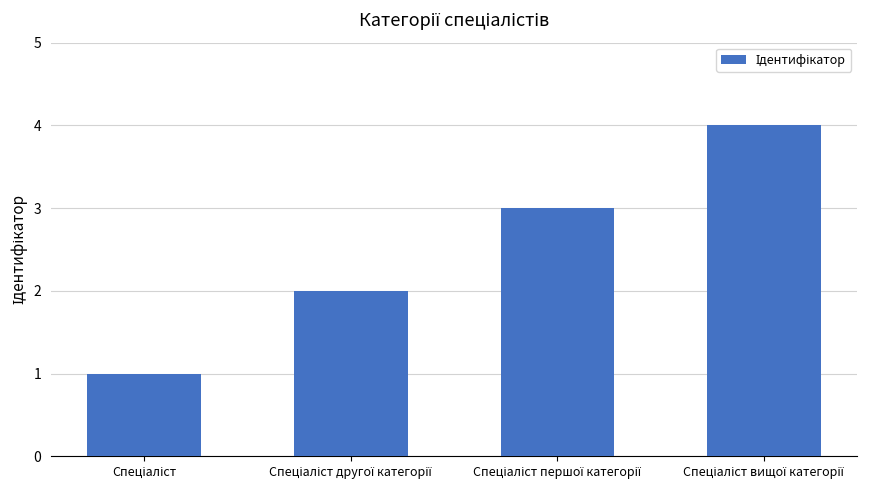

How many bars are there in total?

4